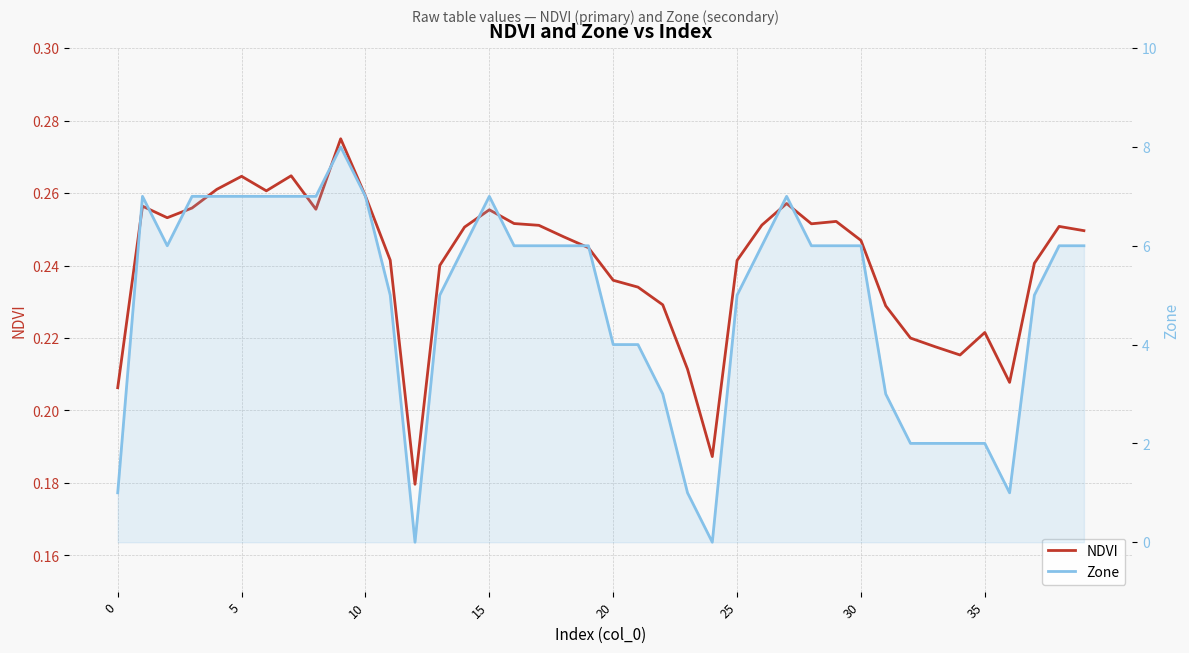

At how many categories does at least one series exceed 0?

40